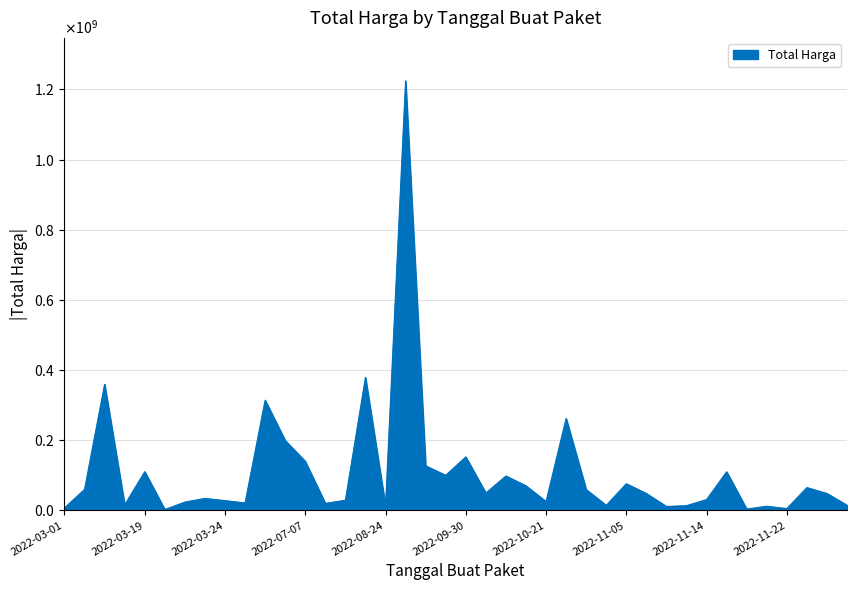

Does the chart have visible grid lines?

Yes